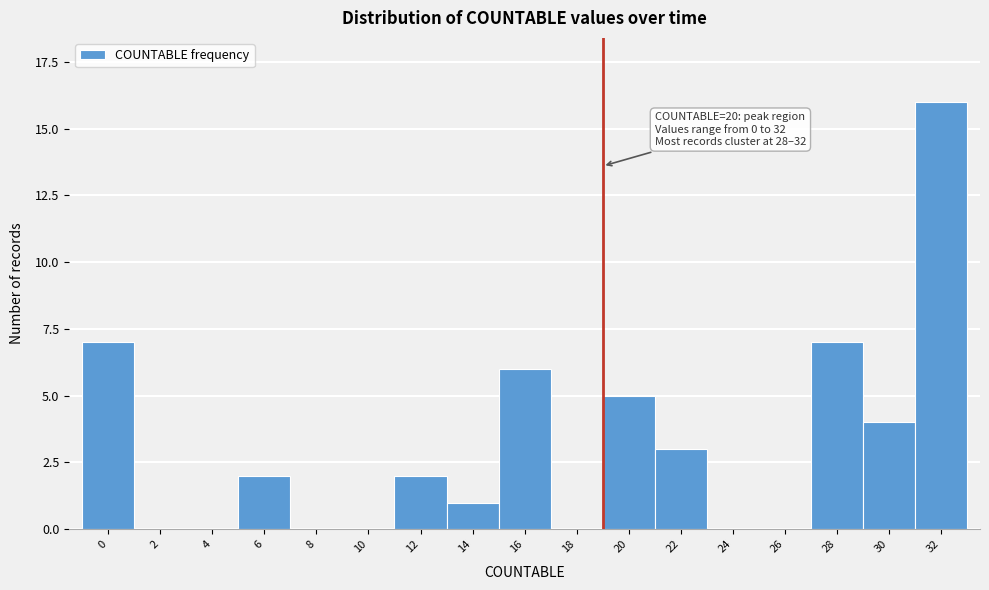

Reading right to left, extract all data points from this chart.

32=16	30=4	28=7	26=0	24=0	22=3	20=5	18=0	16=6	14=1	12=2	10=0	8=0	6=2	4=0	2=0	0=7